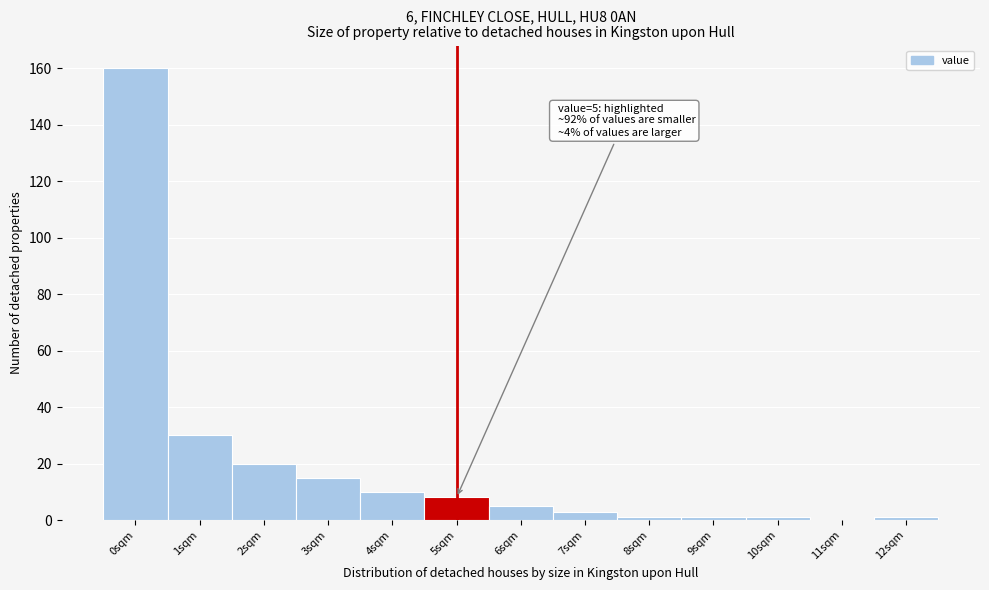

Reading right to left, what are all the values shown in this chart?

12sqm=1	11sqm=0	10sqm=1	9sqm=1	8sqm=1	7sqm=3	6sqm=5	5sqm=8	4sqm=10	3sqm=15	2sqm=20	1sqm=30	0sqm=160